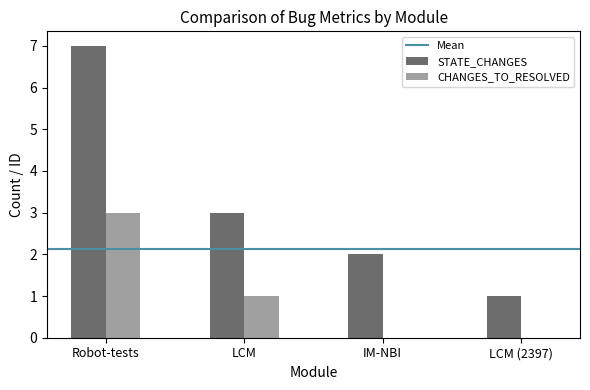

True or false: CHANGES_TO_RESOLVED has a value of 0 at LCM (2397).

True